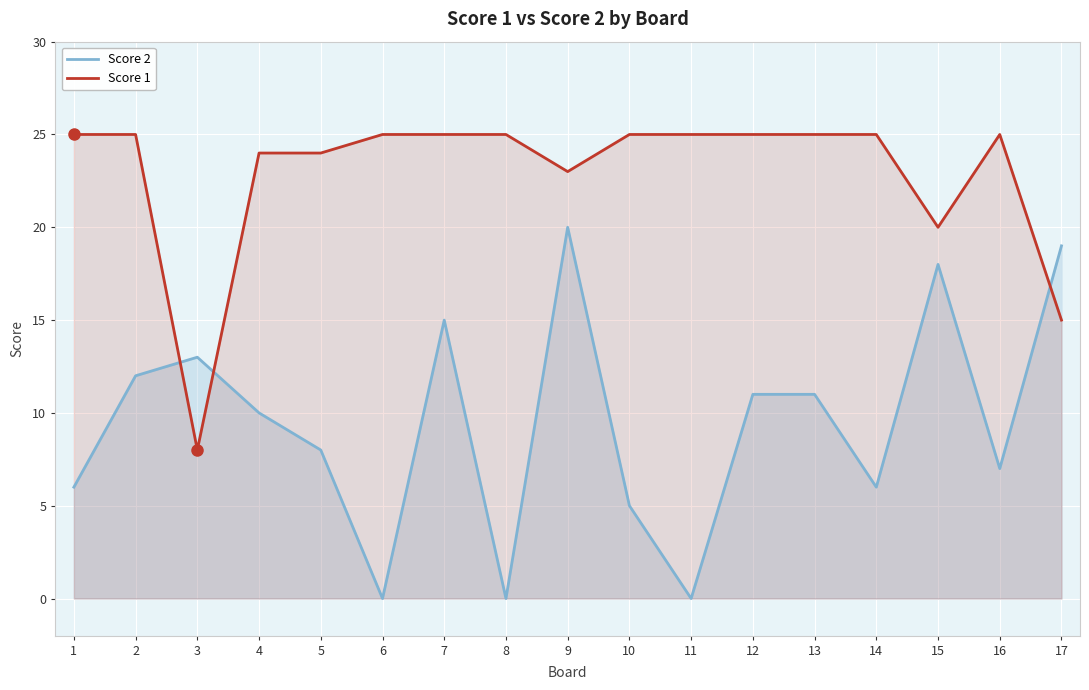

What is the value of the Score 1 point at the 8th from the left?

25